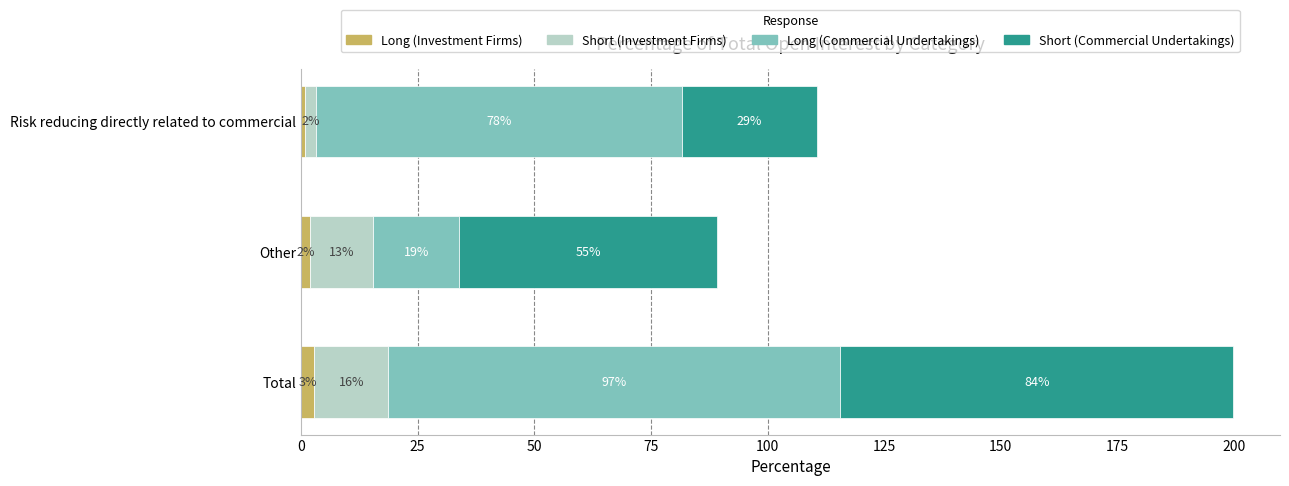

How many series are shown in this chart?

4